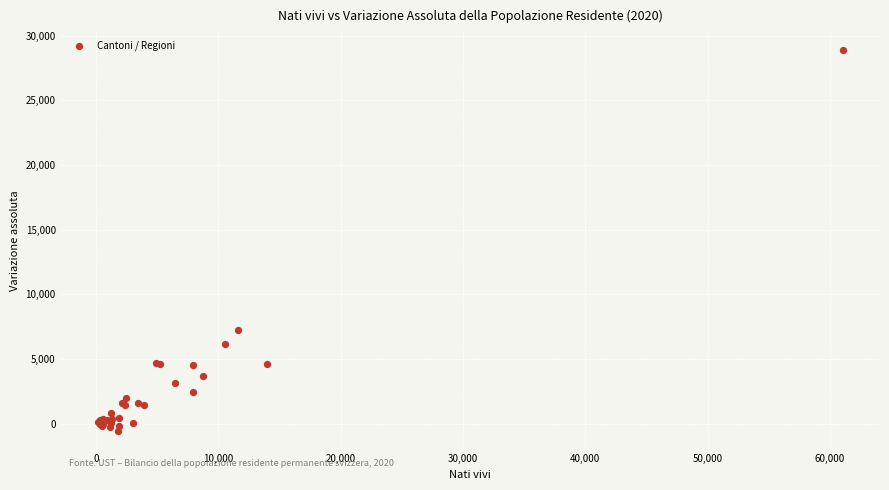

What Y value in the scatter plot is closest to 14165?

7227